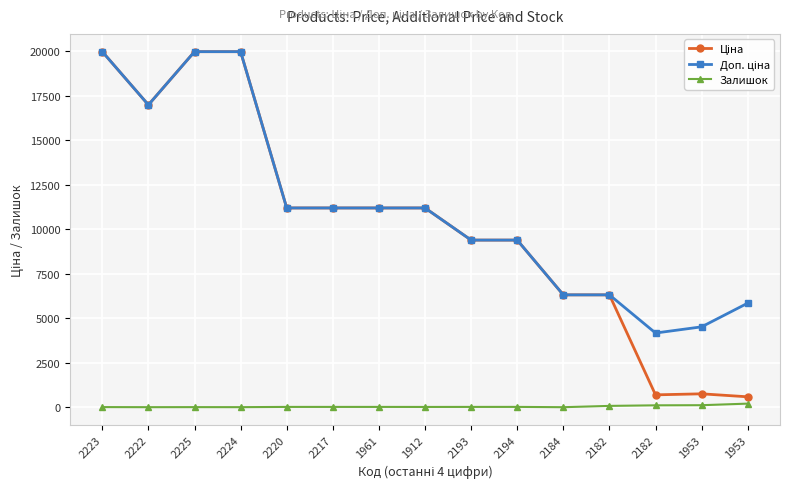

Count the number of data series in this chart.

3